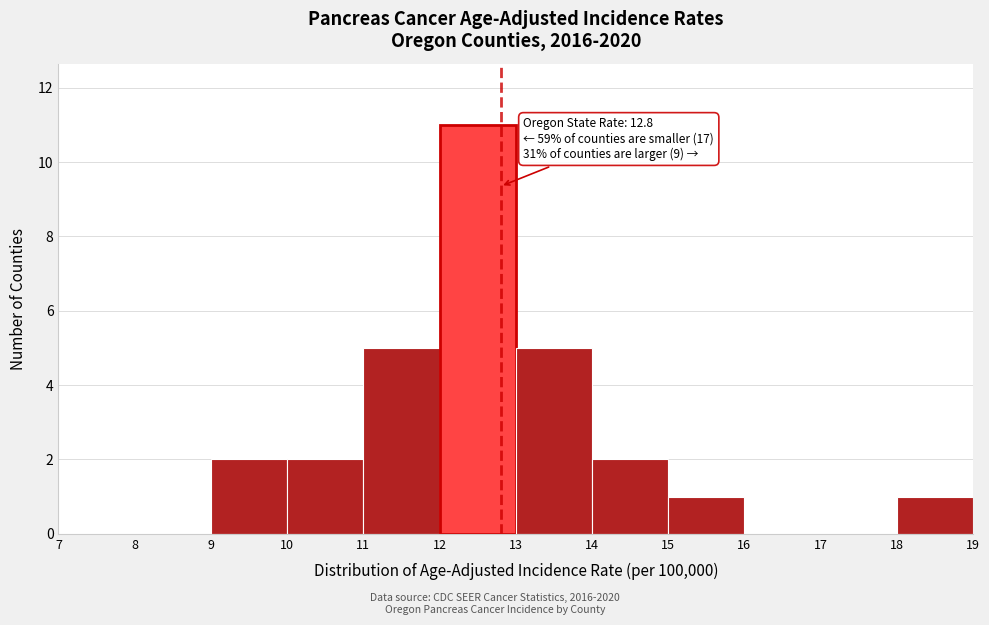

Which range on the x-axis has the tallest bar?

12 to 13